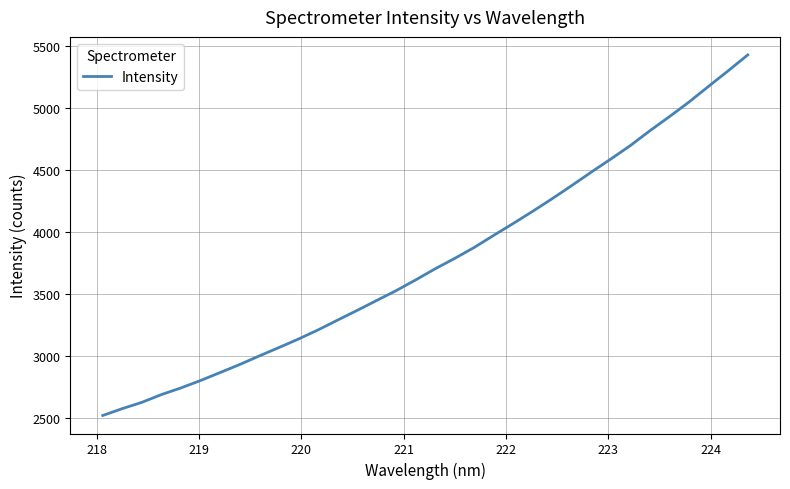

What is the maximum value shown in the chart?

5425.8